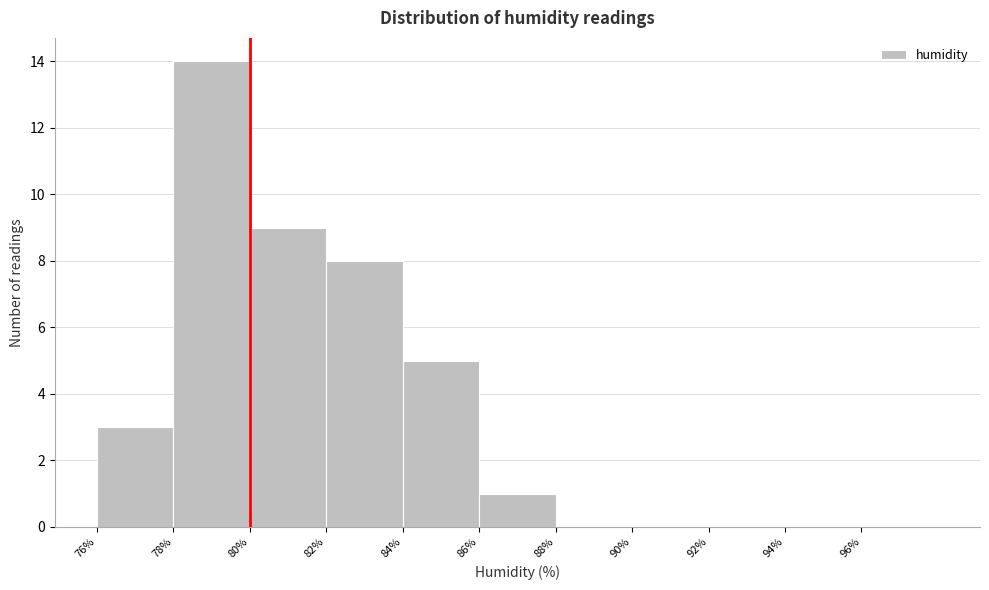

How tall is the bar that spans 82 to 84 on the x-axis? The values are not printed on the chart, so give them approximately, as read against the axis.

8